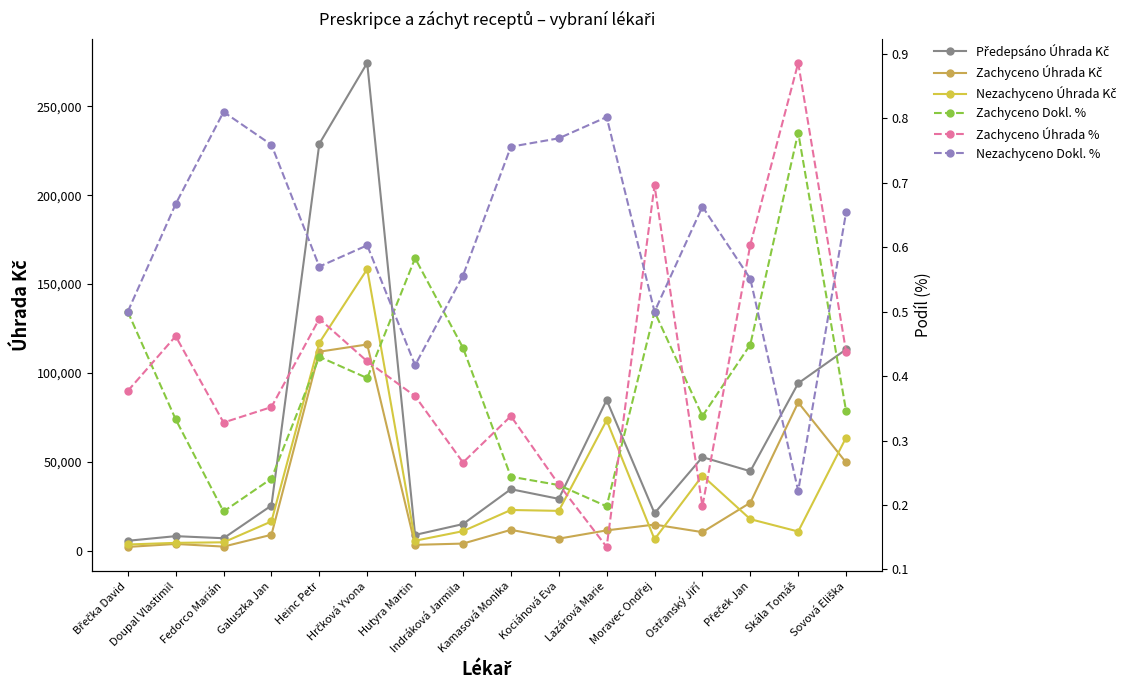

What are all the series names shown in the legend?

Předepsáno Úhrada Kč, Zachyceno Úhrada Kč, Nezachyceno Úhrada Kč, Zachyceno Dokl. %, Zachyceno Úhrada %, Nezachyceno Dokl. %